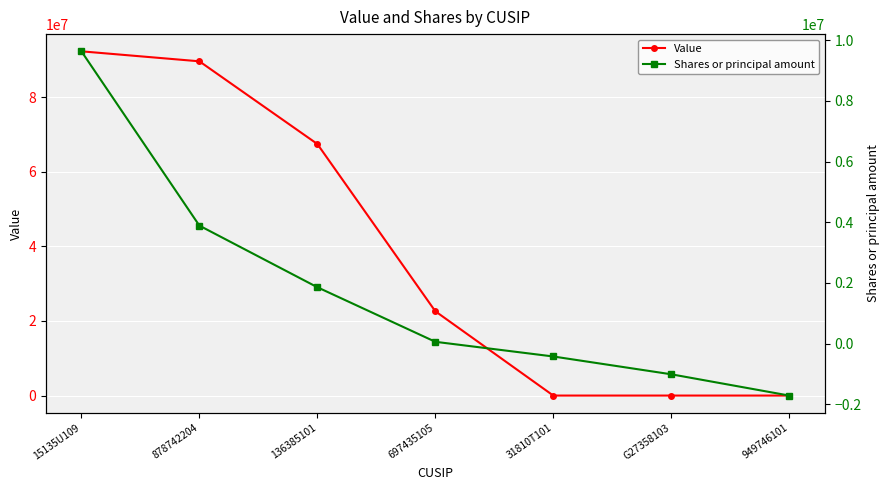

At which category is the sum across all series the highest?

15135U109